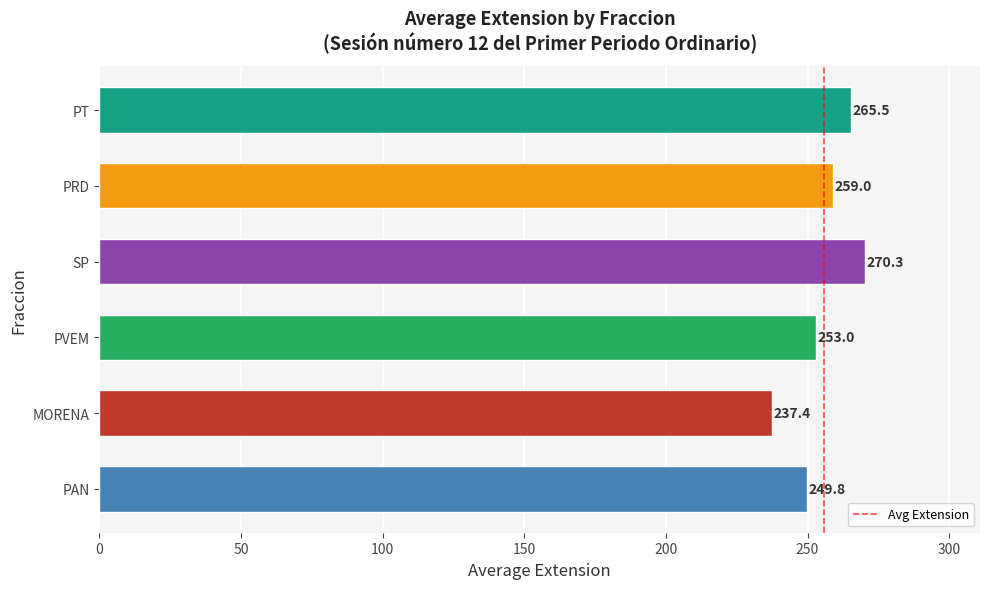

Approximately how many times larger is the value at PT compared to MORENA?

1.1